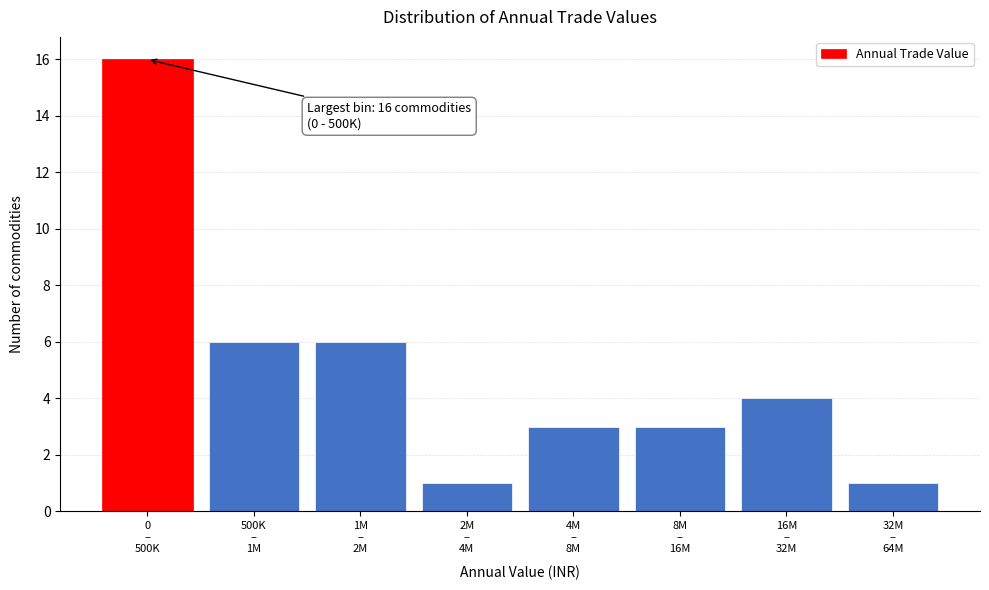

Reading left to right, extract all data points from this chart.

16	6	6	1	3	3	4	1